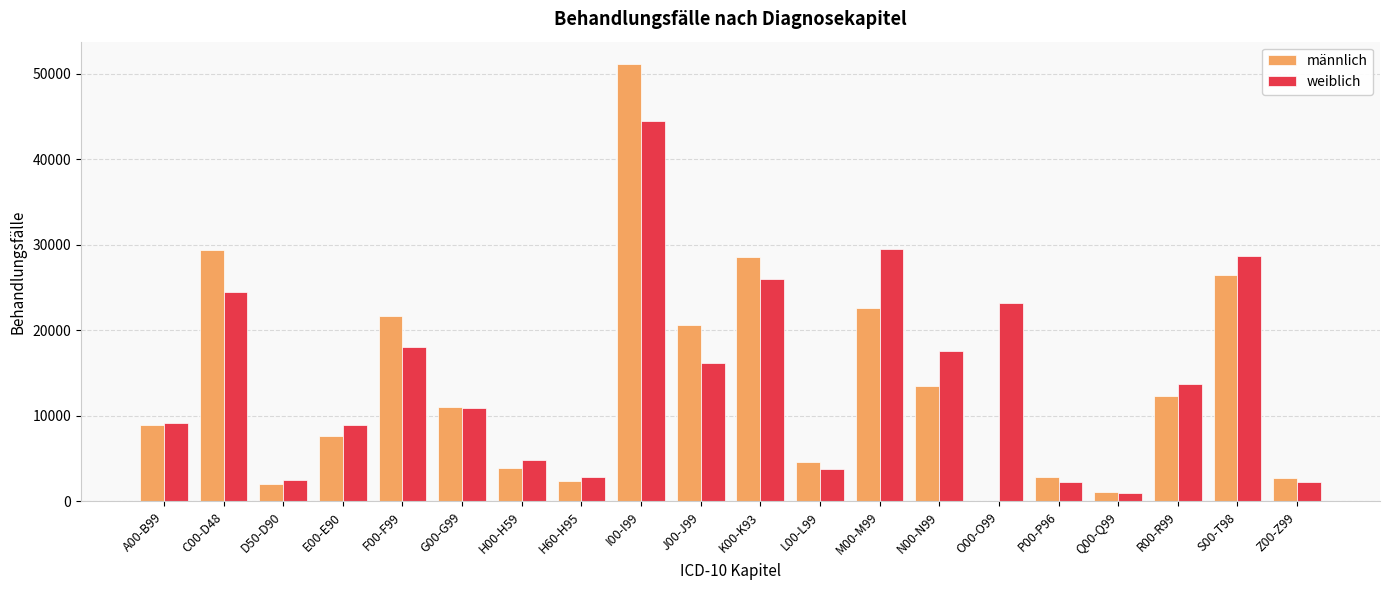

How many series are shown in this chart?

2